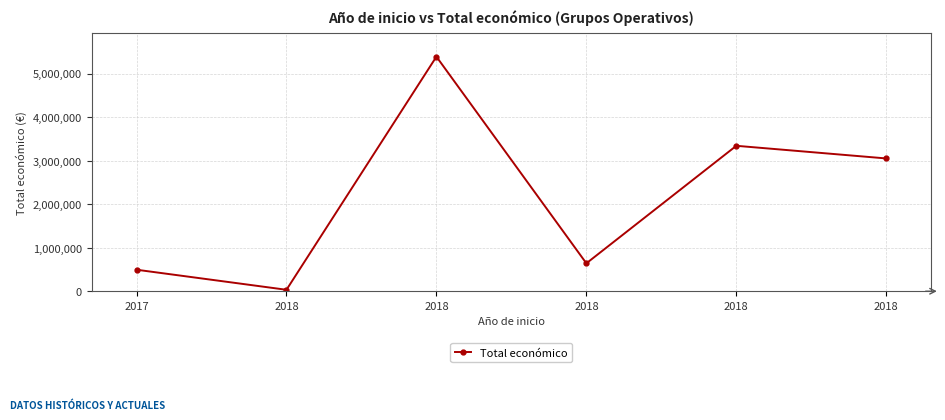

What is the smallest value displayed?

33298